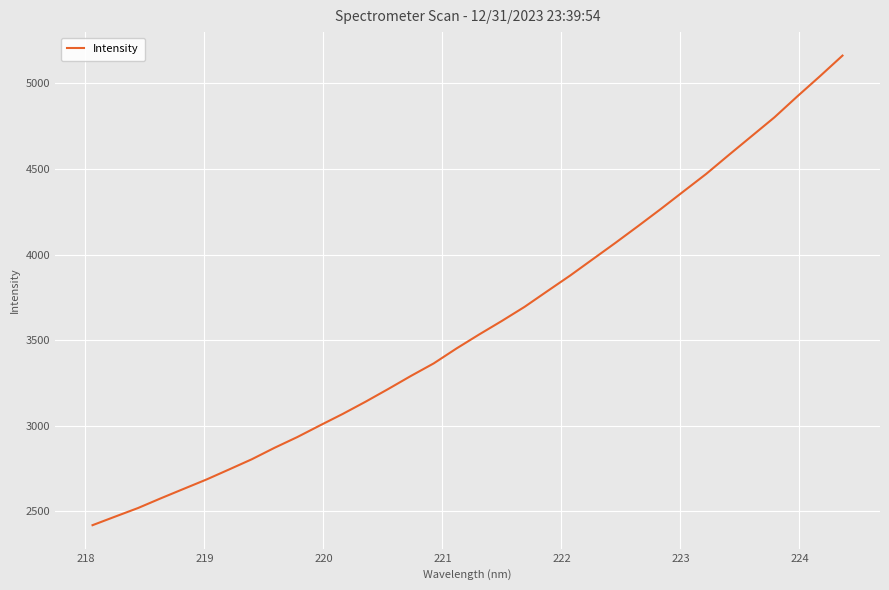

What is the greatest value displayed?

5163.0